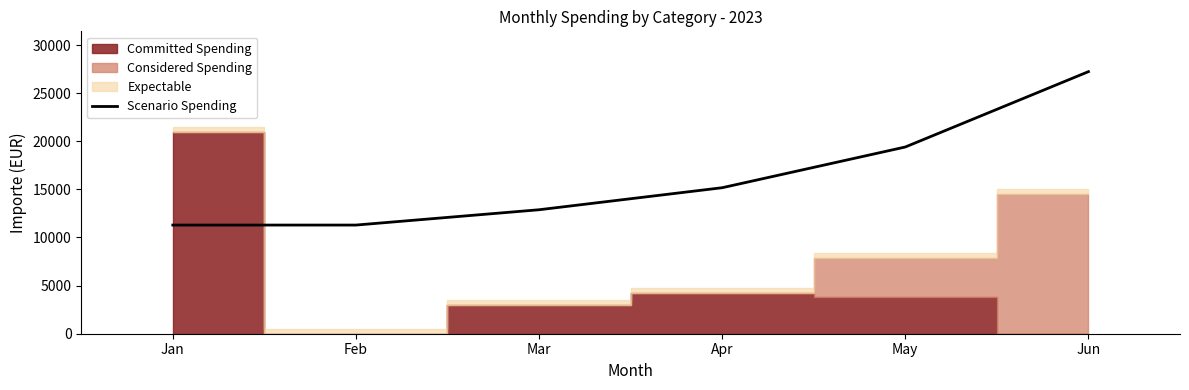

What is the change in value from Mar to May?

+6520.6